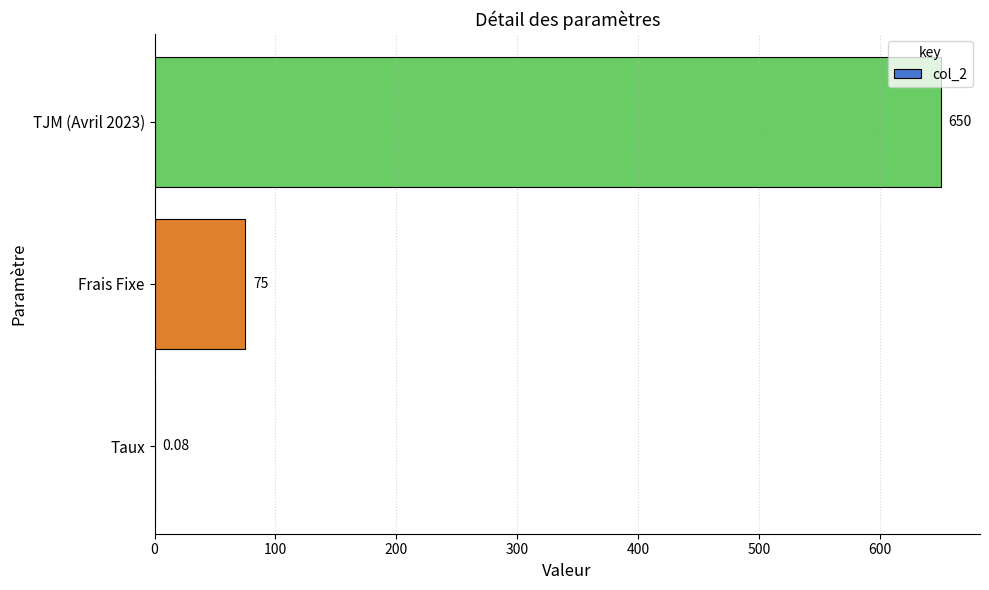

Count the number of categories in the chart.

3